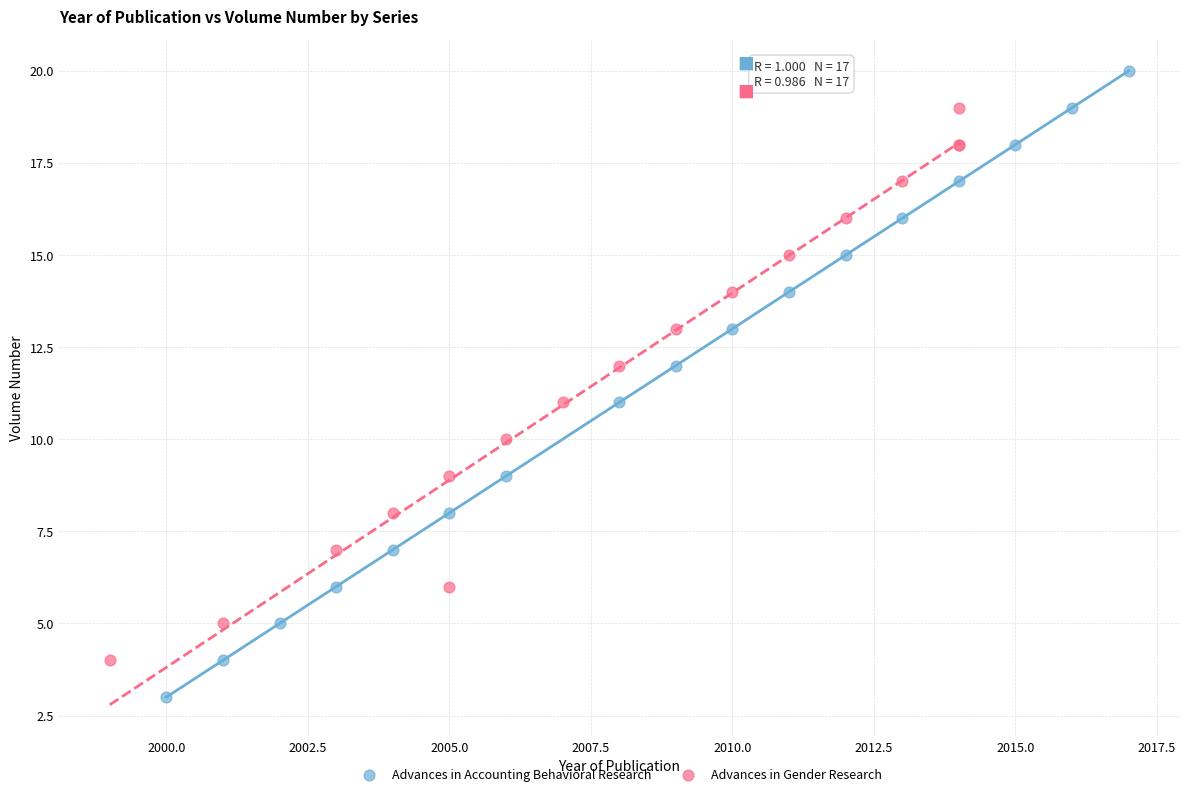

Which series has the largest Y range (max minus min)?

Advances in Accounting Behavioral Research